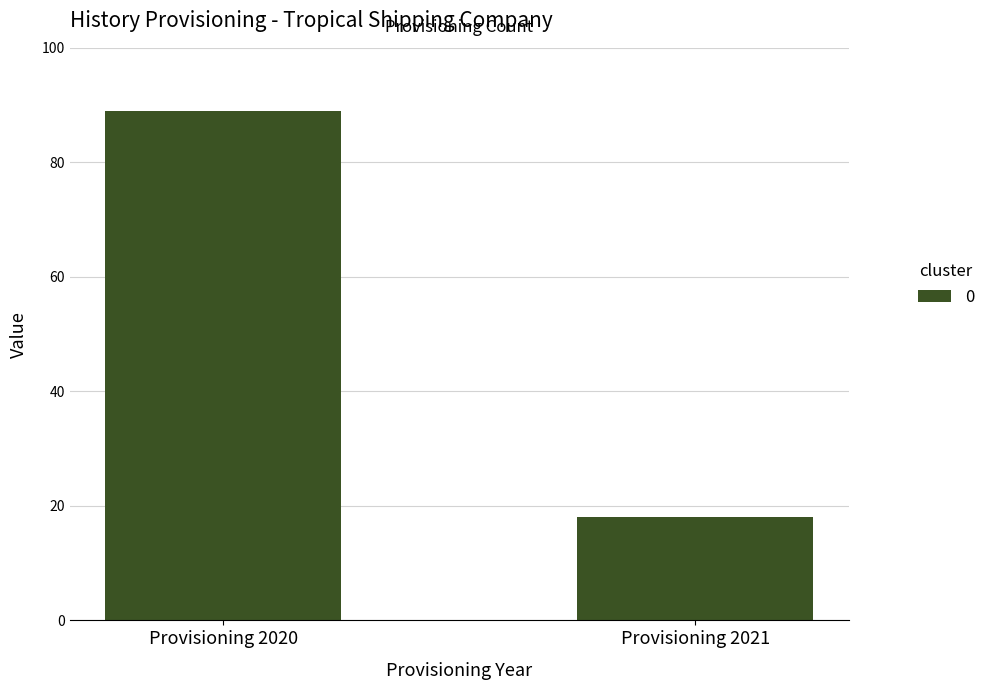

List the labels in order of value, largest first.

Provisioning 2020, Provisioning 2021